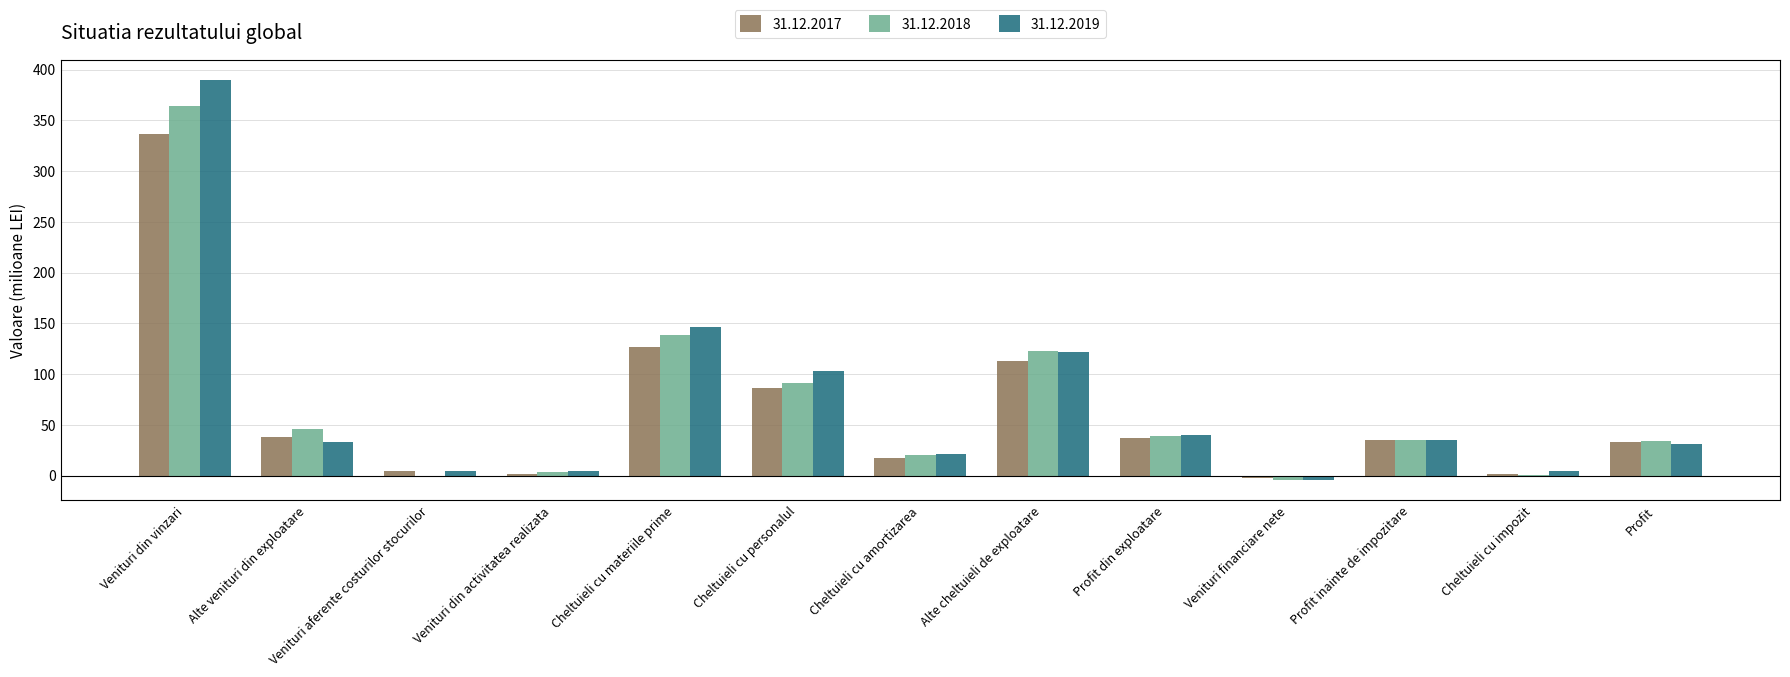

Is it true that 31.12.2017 equals 37.8 at Alte venituri din exploatare?

True